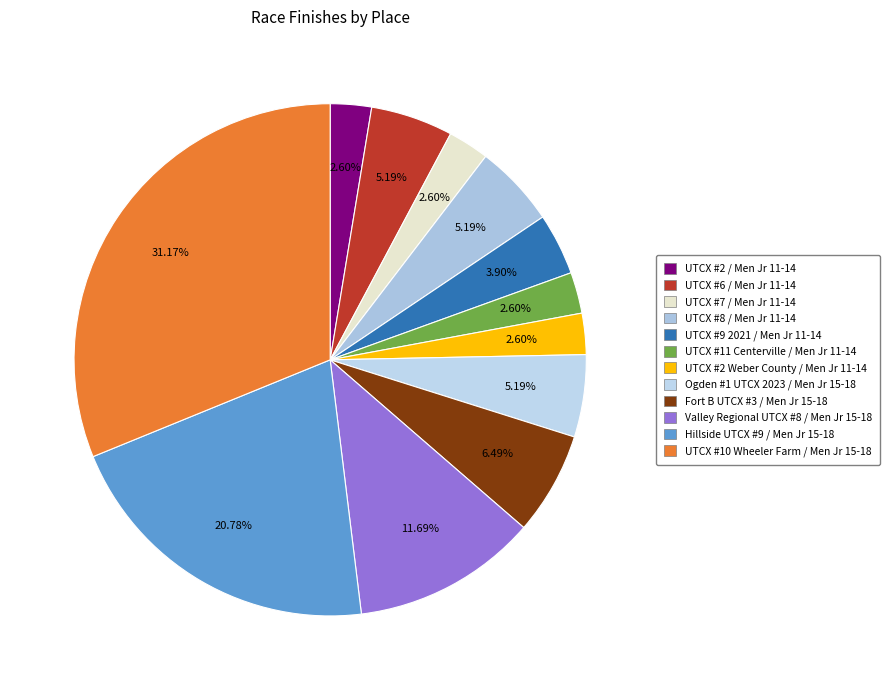

The Valley Regional UTCX #8 / Men Jr 15-18 slice represents 12% of the pie. True or false?

True